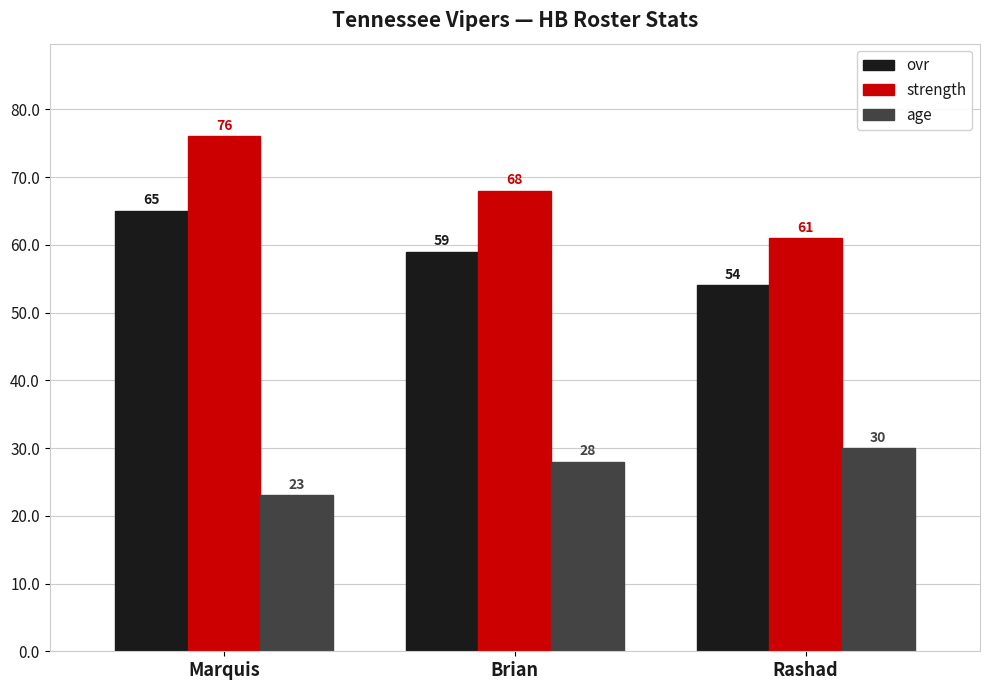

Which series has the widest spread of values?

strength